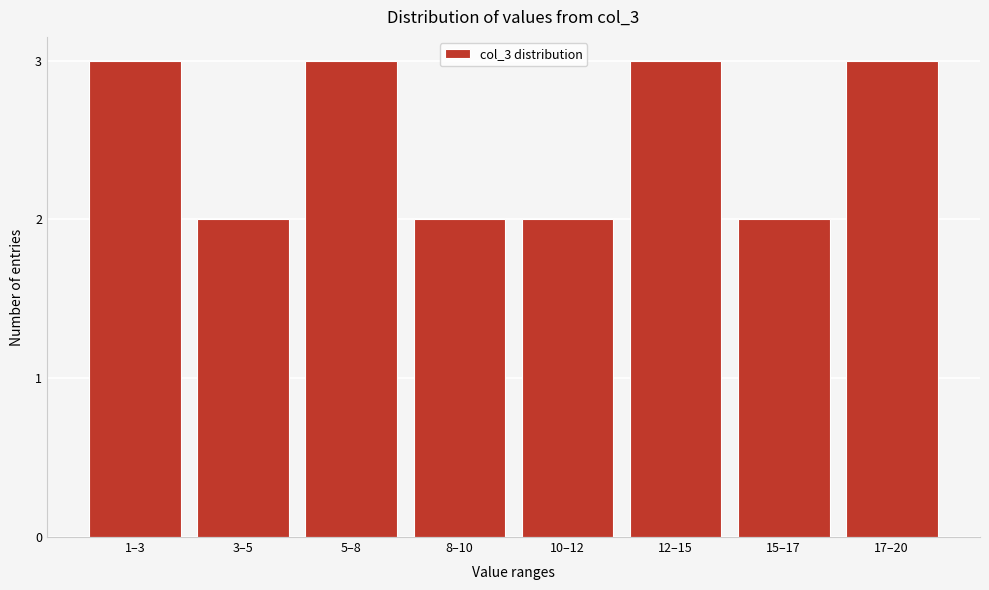

Reading left to right, transcribe all the data shown in this chart.

3	2	3	2	2	3	2	3